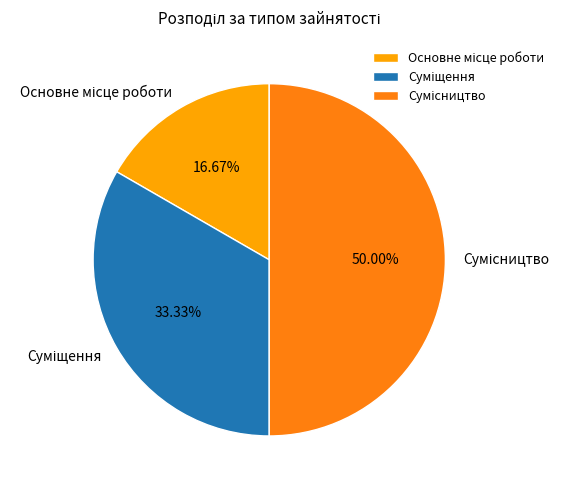

To the nearest percent, what is the difference between the Сумісництво and Основне місце роботи slice percentages?

33%